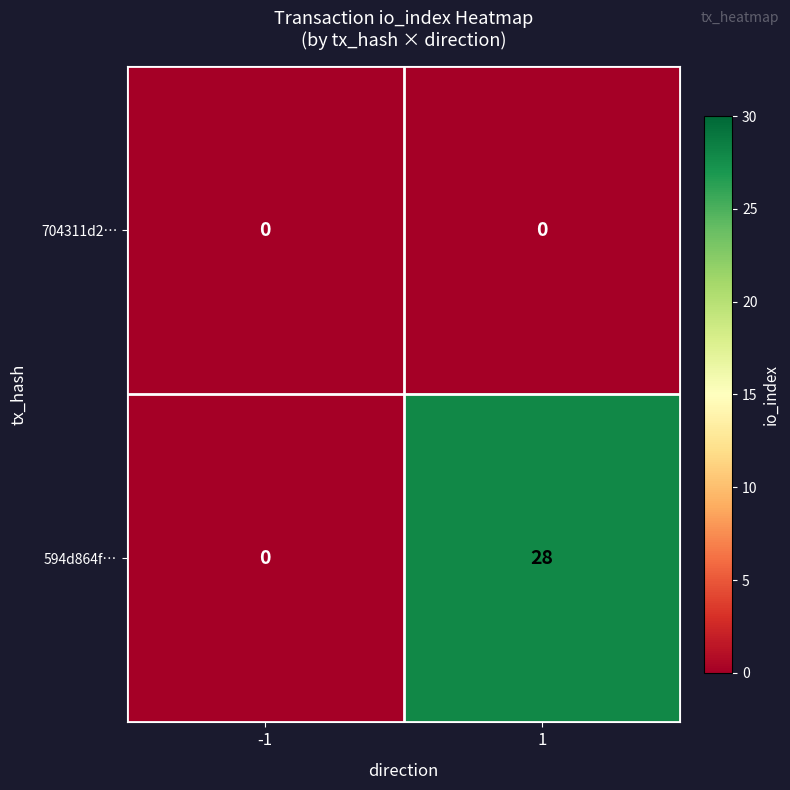

At how many categories does at least one series exceed 1?

1